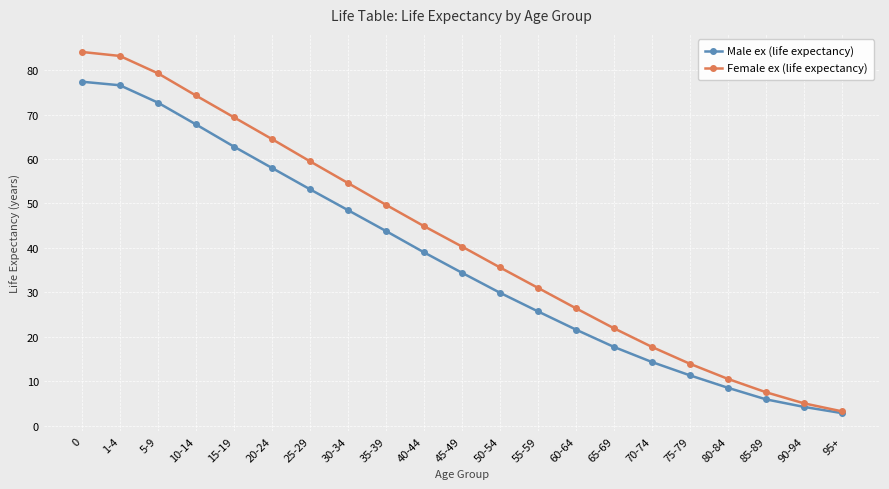

What are all the series names shown in the legend?

Male ex (life expectancy), Female ex (life expectancy)